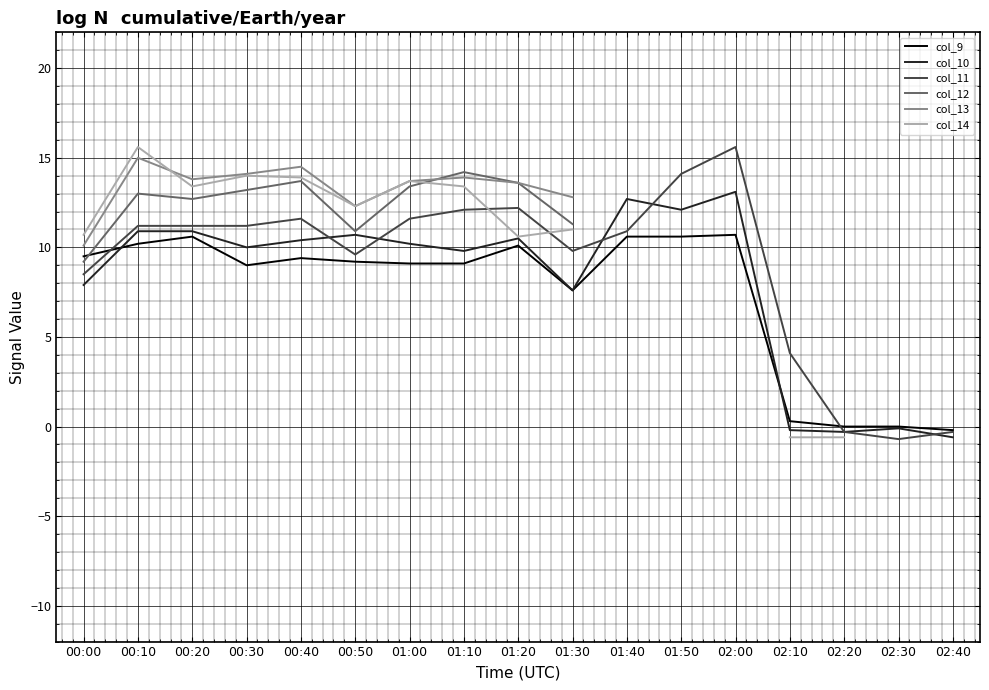

What is the maximum value shown in the chart?

15.6